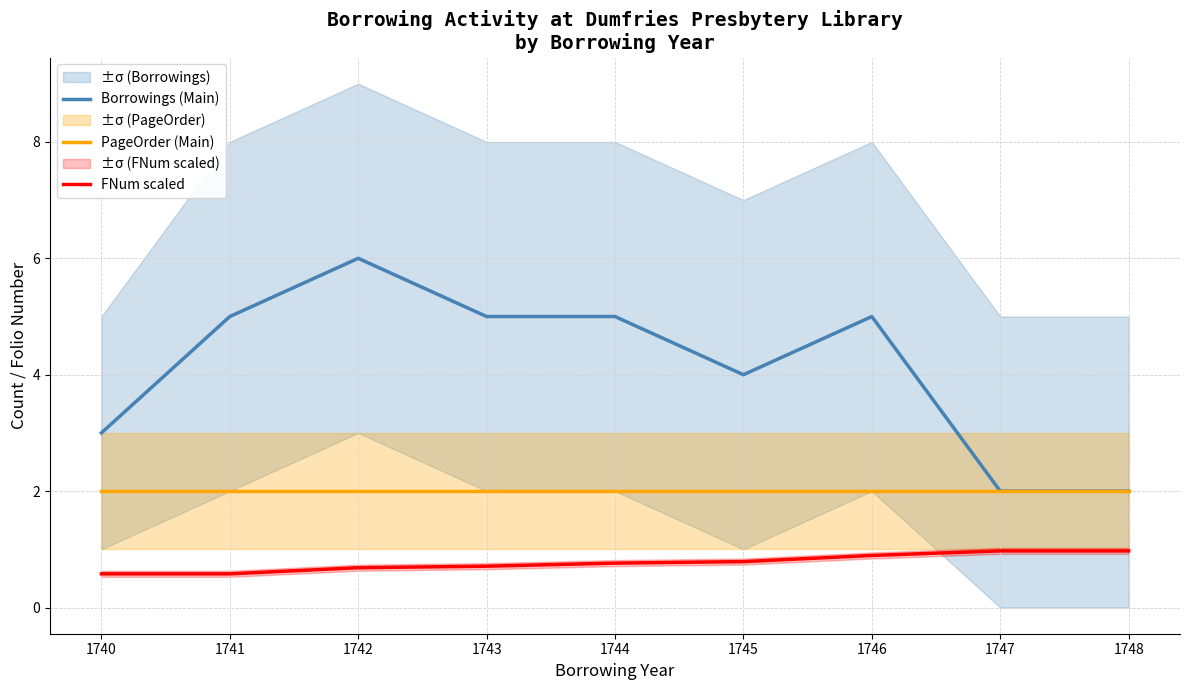

True or false: FNum scaled and PageOrder (Main) intersect in this chart.

False